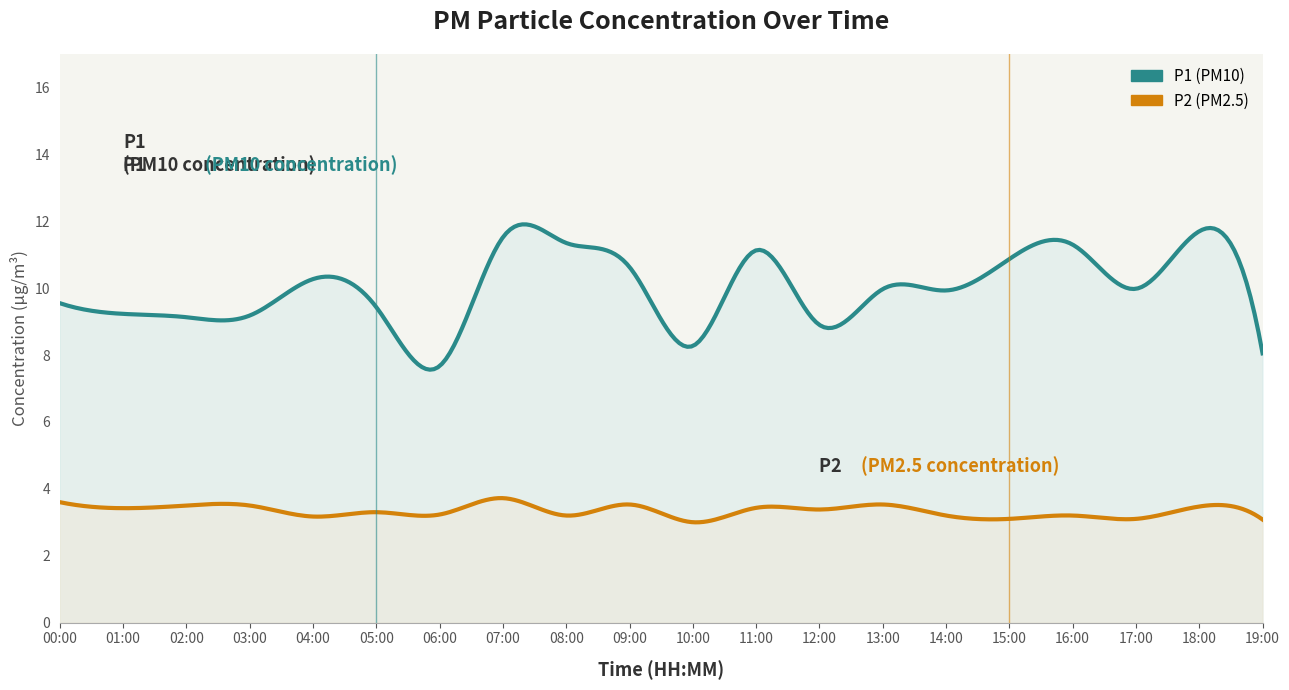

What is the sum of all P1 values?

198.1